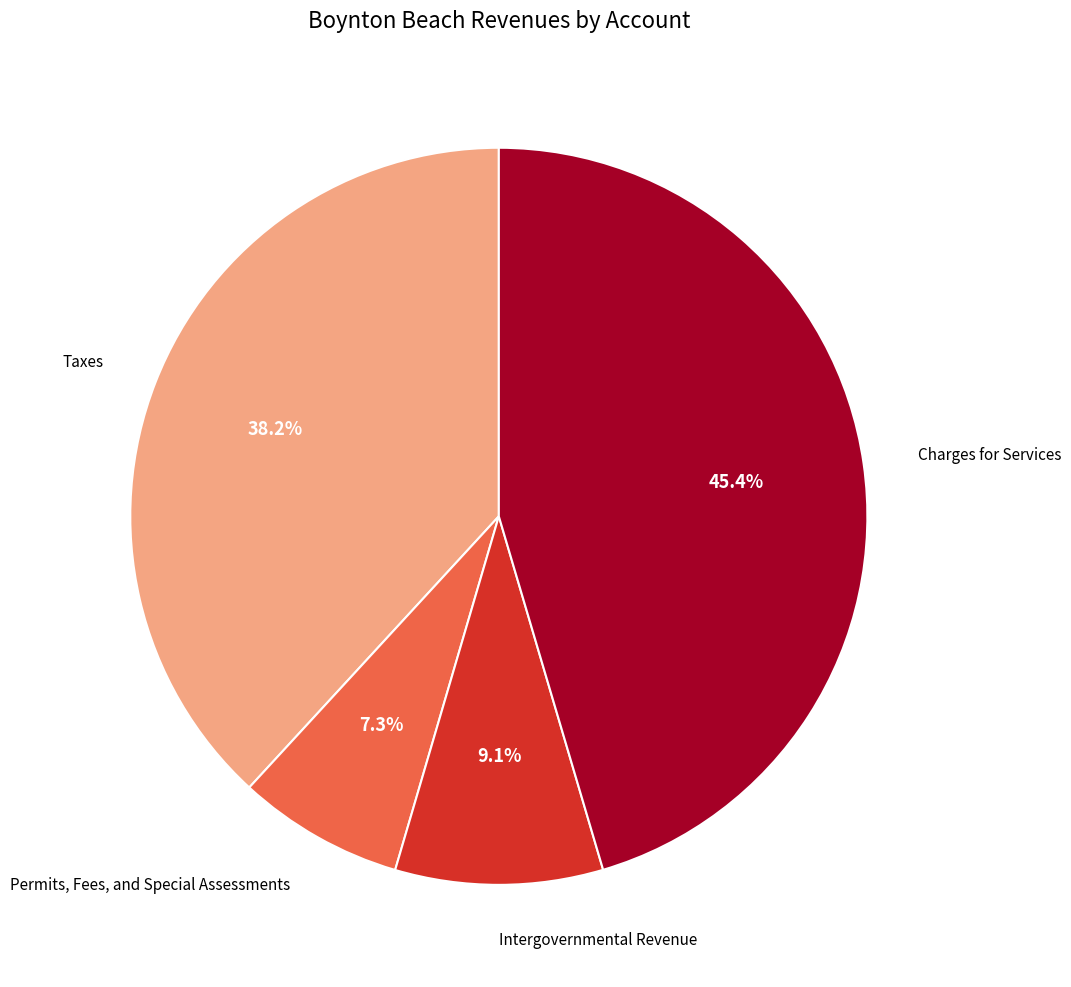

Is there a majority slice in this chart?

No